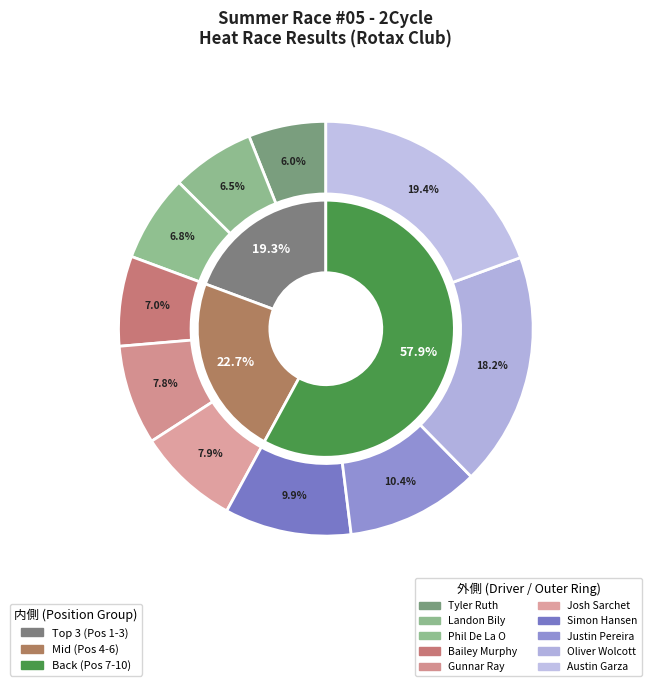

Is it true that Austin Garza is 20% of the pie?

False